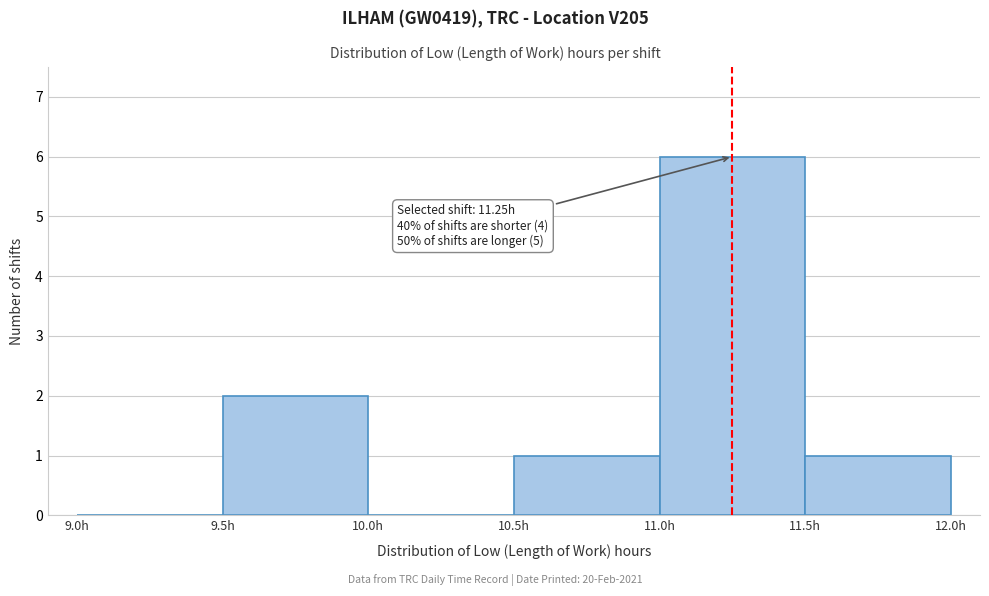

Which range on the x-axis has the tallest bar?

11.0 to 11.5